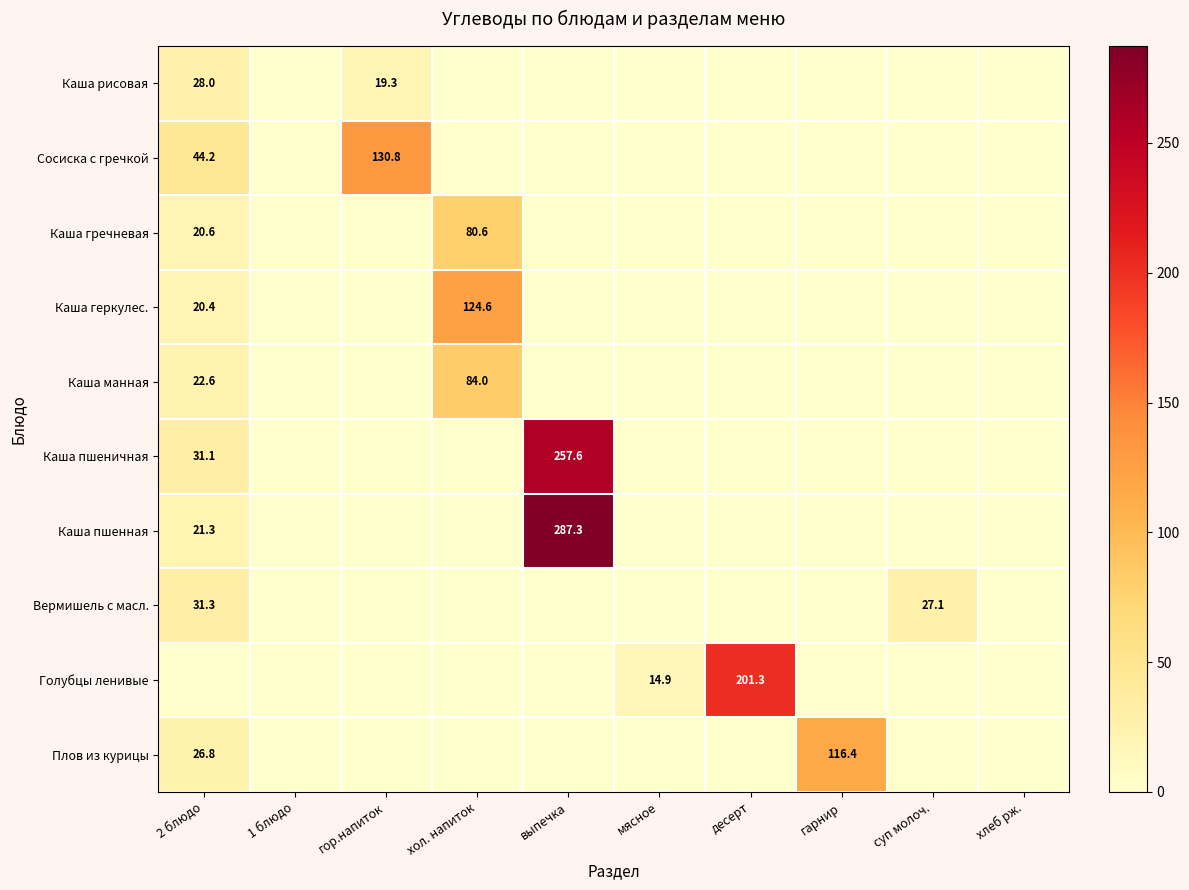

At how many categories does at least one series exceed 108?

5